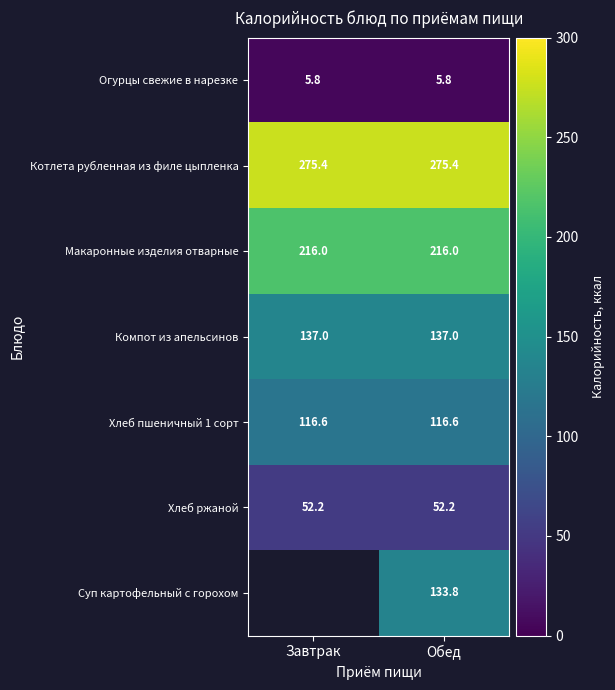

Is the value of Компот из апельсинов at Завтрак greater than the value of Суп картофельный с горохом at Обед?

Yes